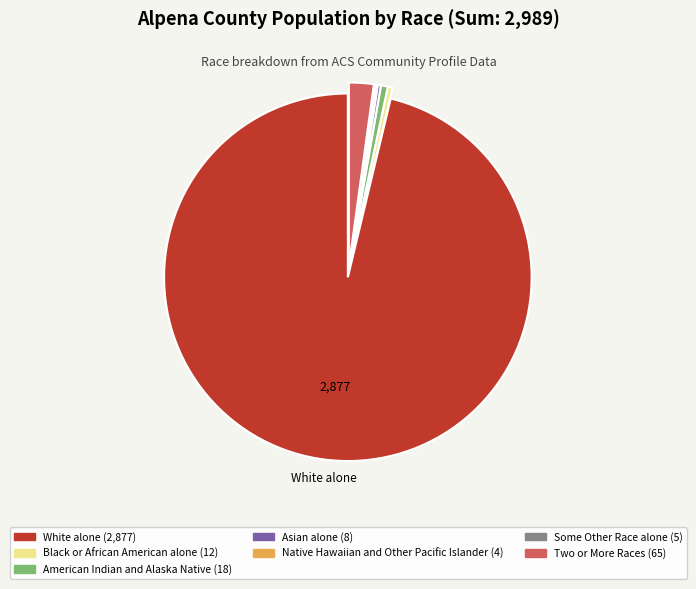

Does any single category account for the majority?

Yes